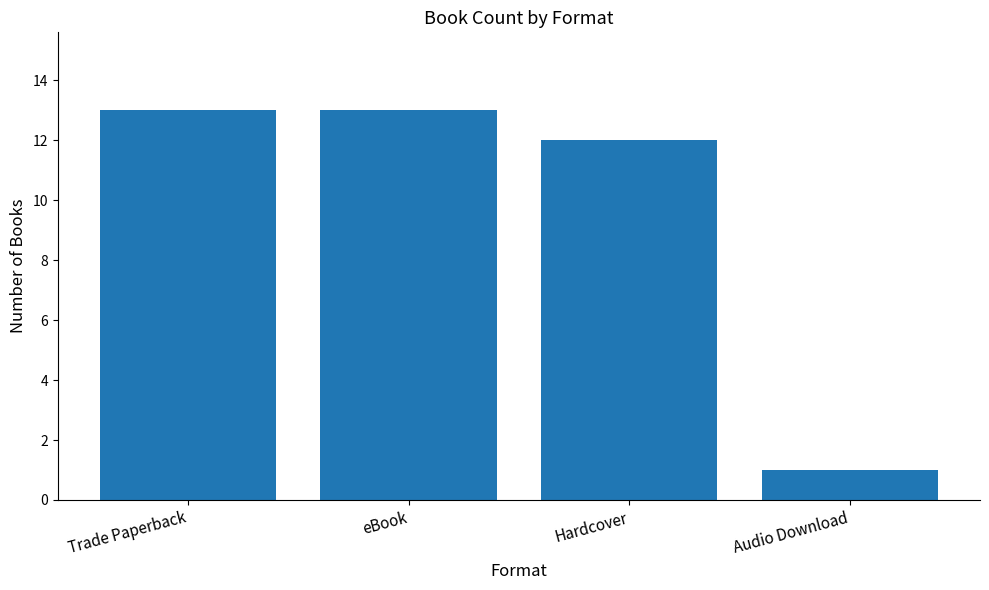

What is the sum of the values at Hardcover and Trade Paperback?

25